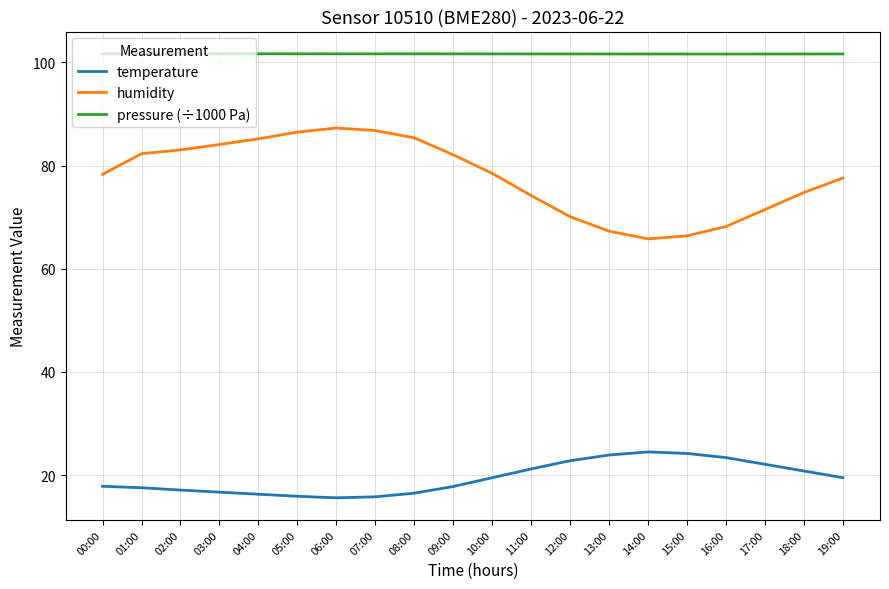

What is the maximum value shown in the chart?

101.7